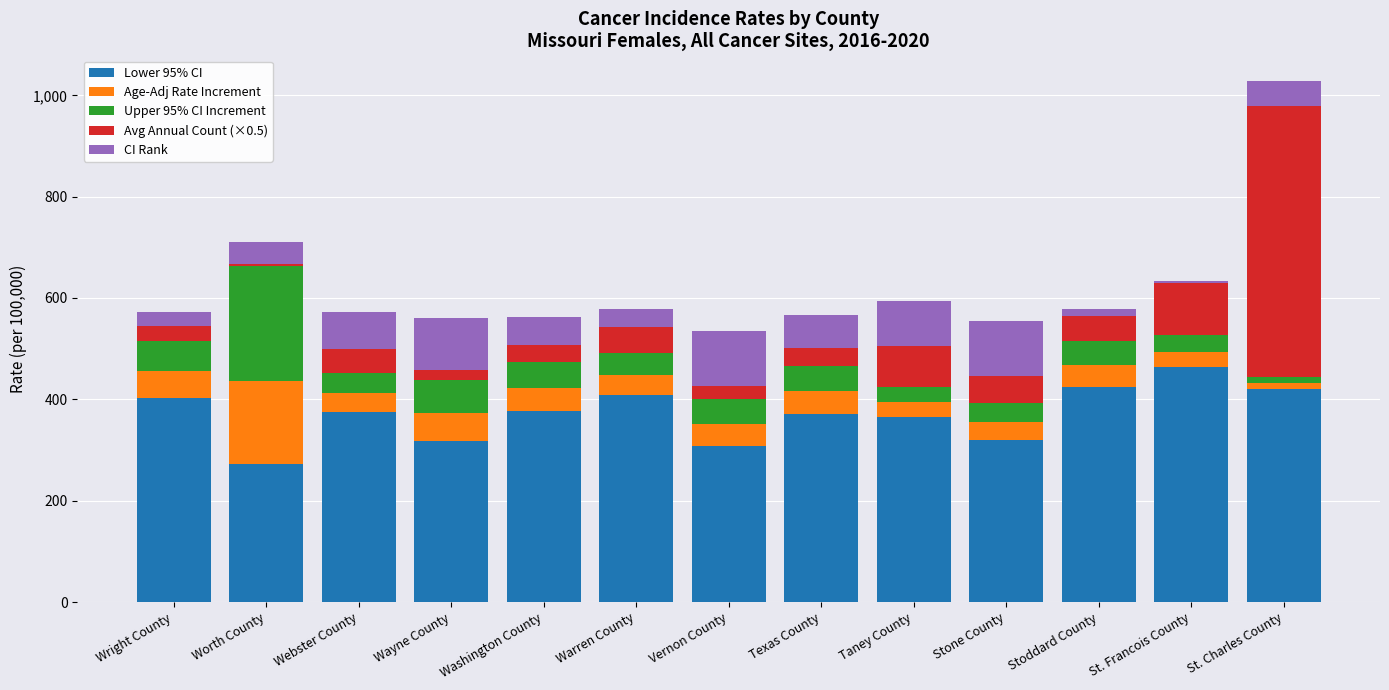

Which category has the lowest value in the Lower 95% CI series?

Worth County